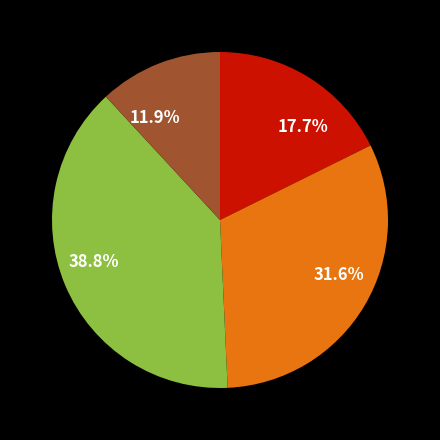

Does any single category account for the majority?

No